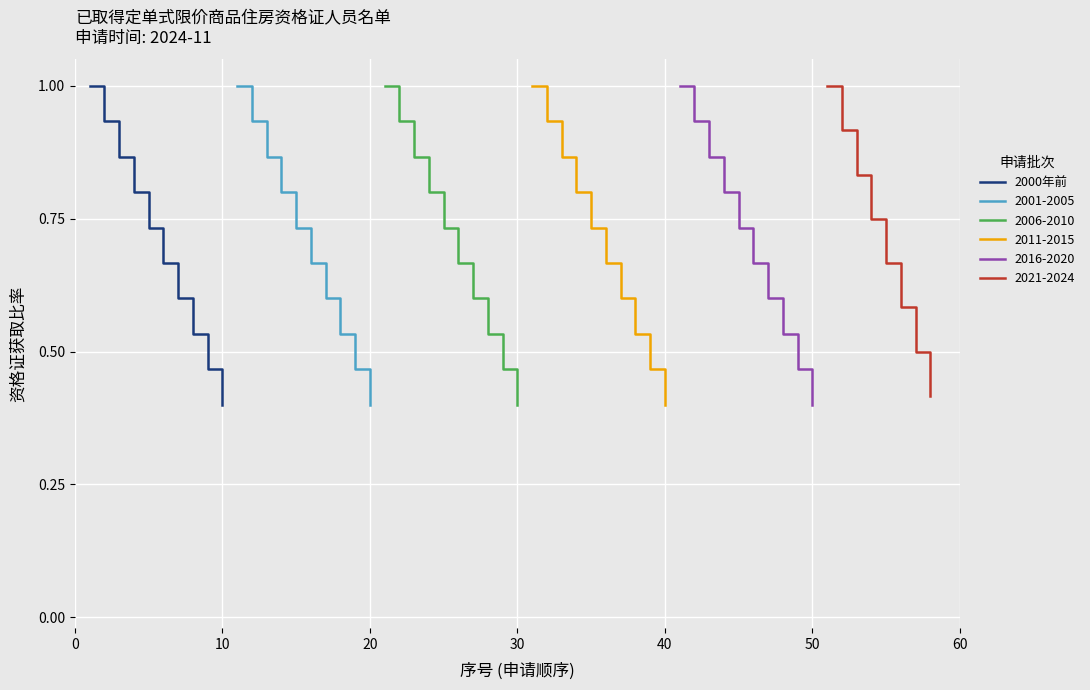

The value at 20 is 1.4. True or false?

False